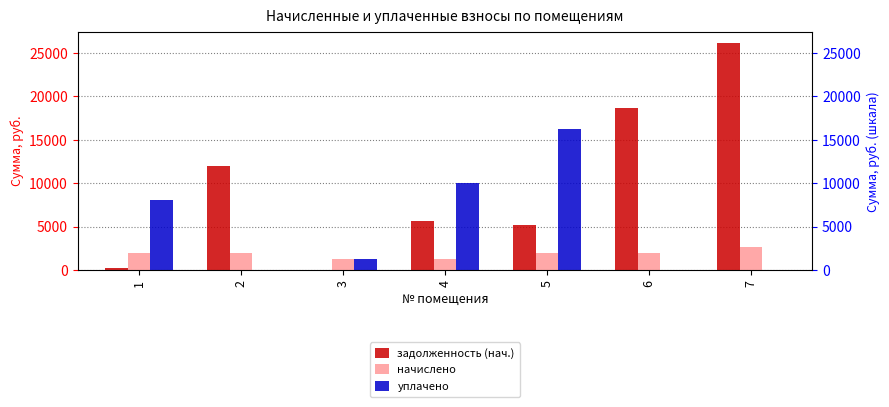

At which label is задолженность (нач.) closest to 13055?

2